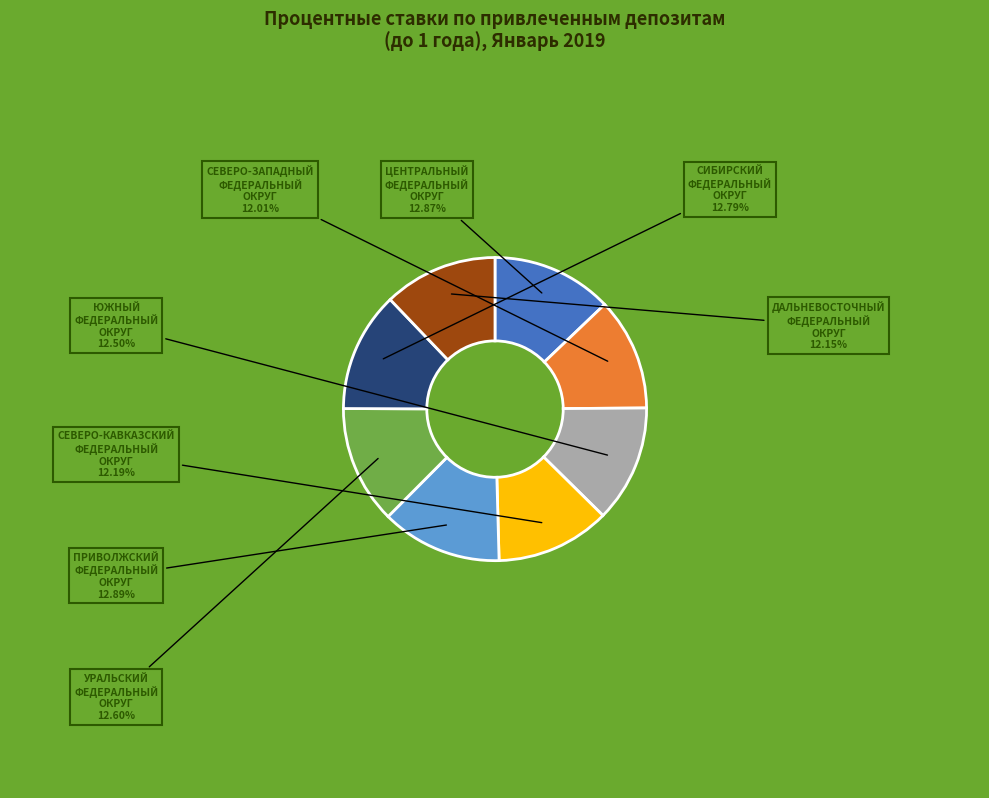

Is there any slice that represents more than half of the pie?

No